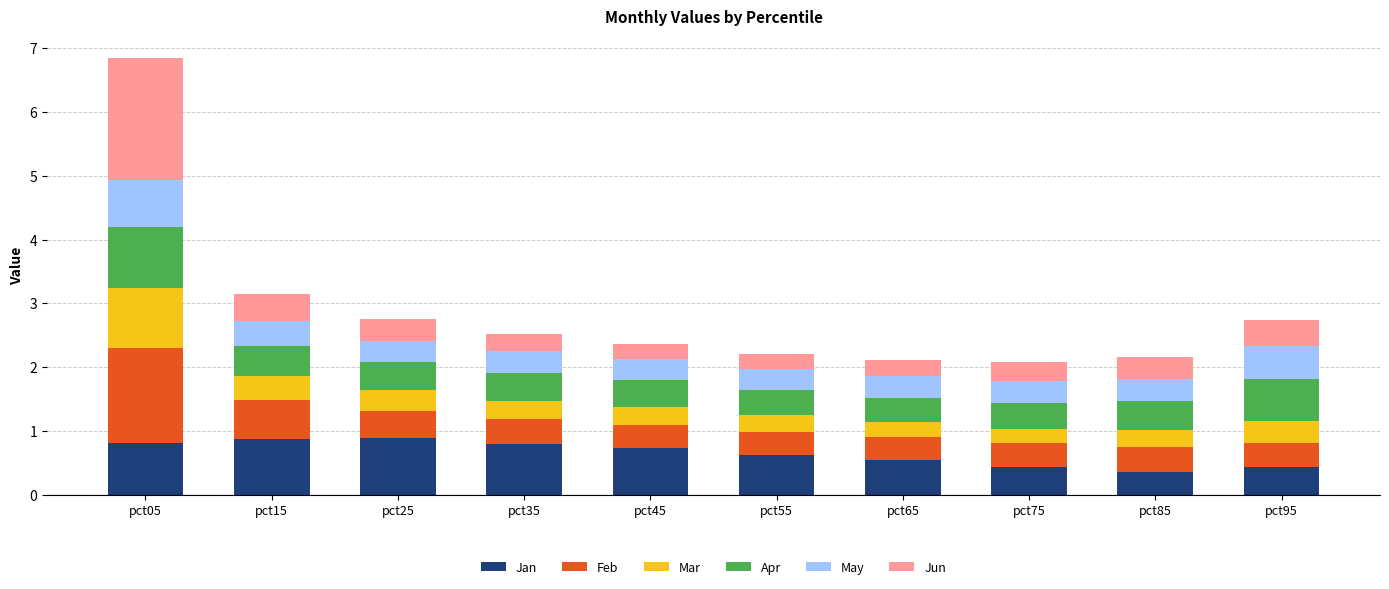

What is the total value across all series at pct75?

2.1